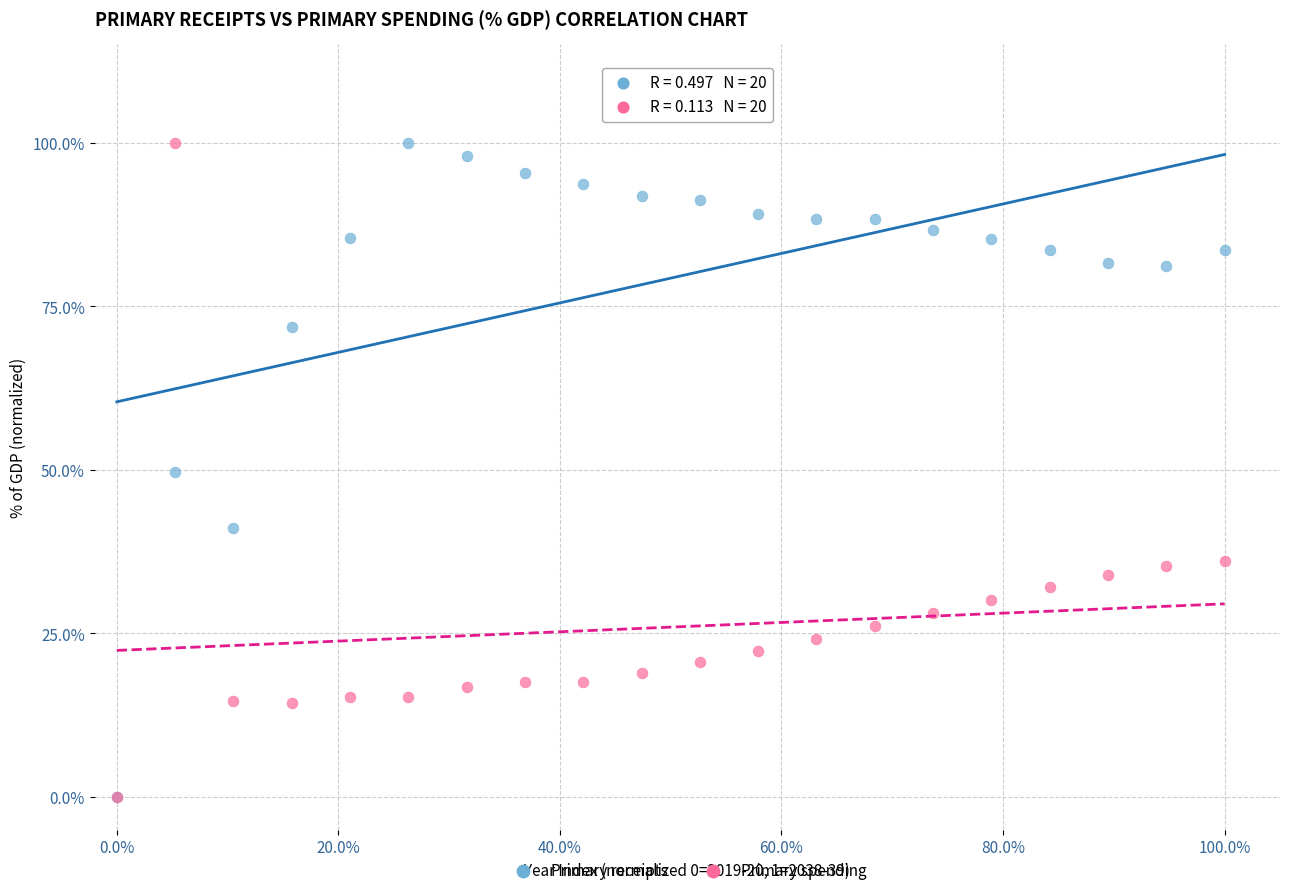

What are all the series names shown in the legend?

Primary receipts, Primary spending